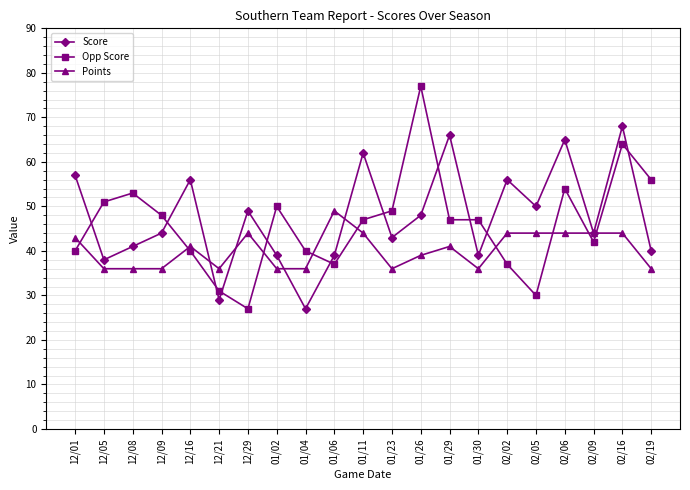

What is the difference between the Opp Score values at 02/05 and 12/21?

1